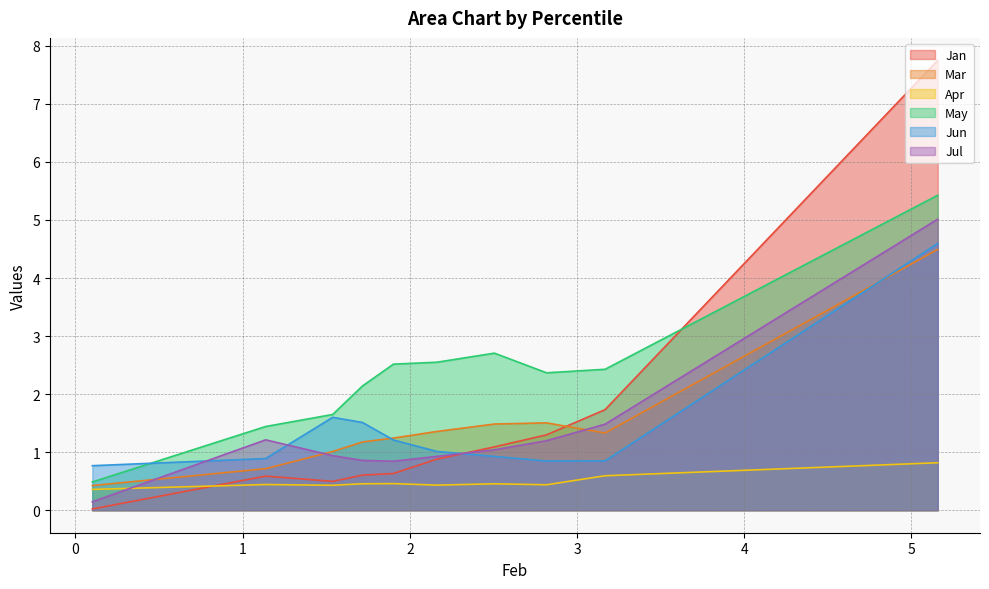

True or false: May and Jul intersect in this chart.

False